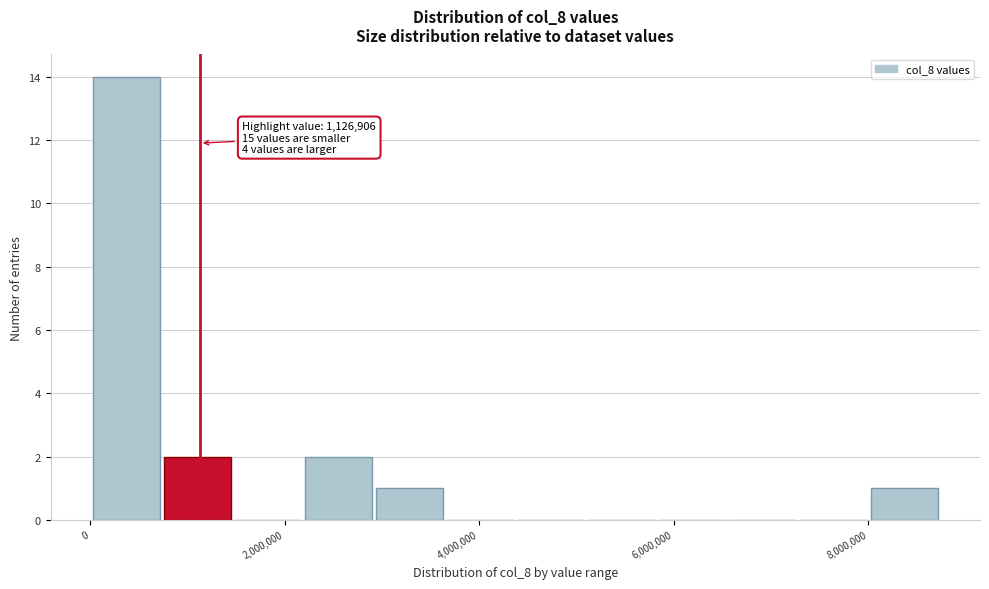

Read against the x-axis, roughly where is the centre of the tallest bar?

400000